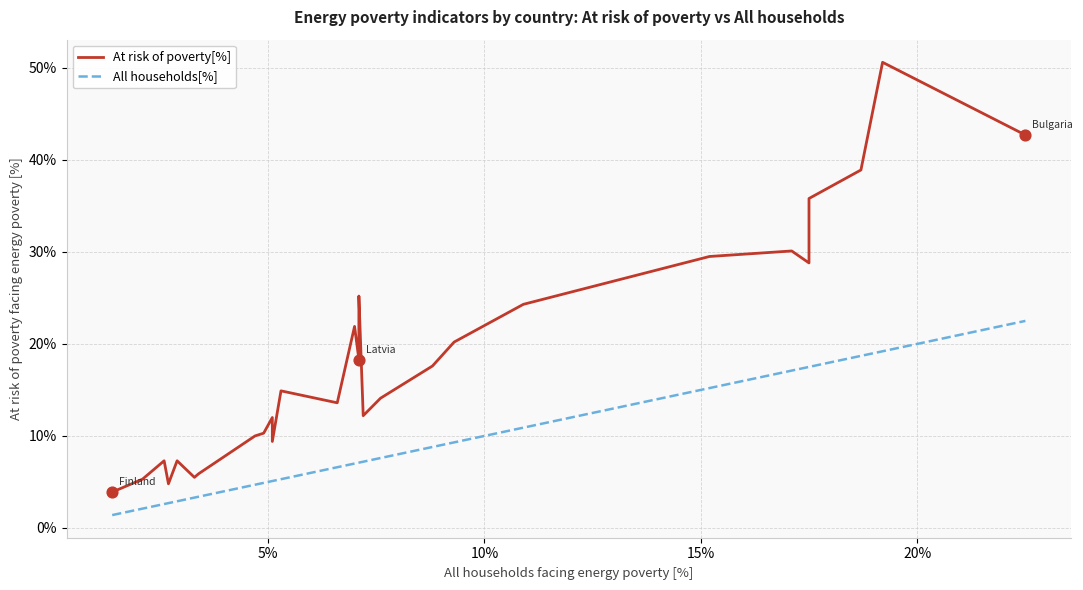

Which series has the largest Y range (max minus min)?

At risk of poverty[%]